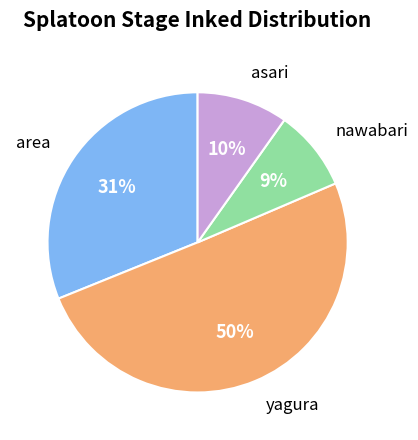

To the nearest percent, what is the average slice percentage?

25%